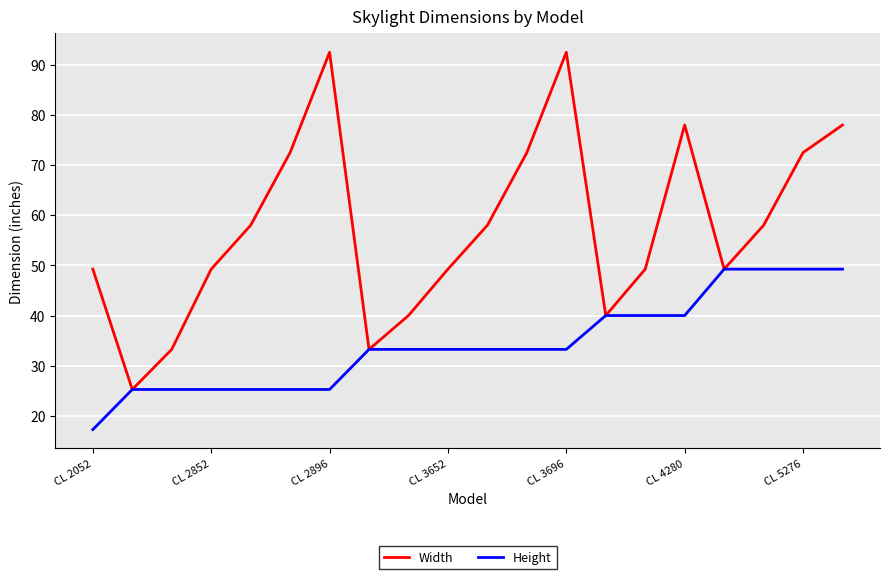

What are all the series names shown in the legend?

Width, Height